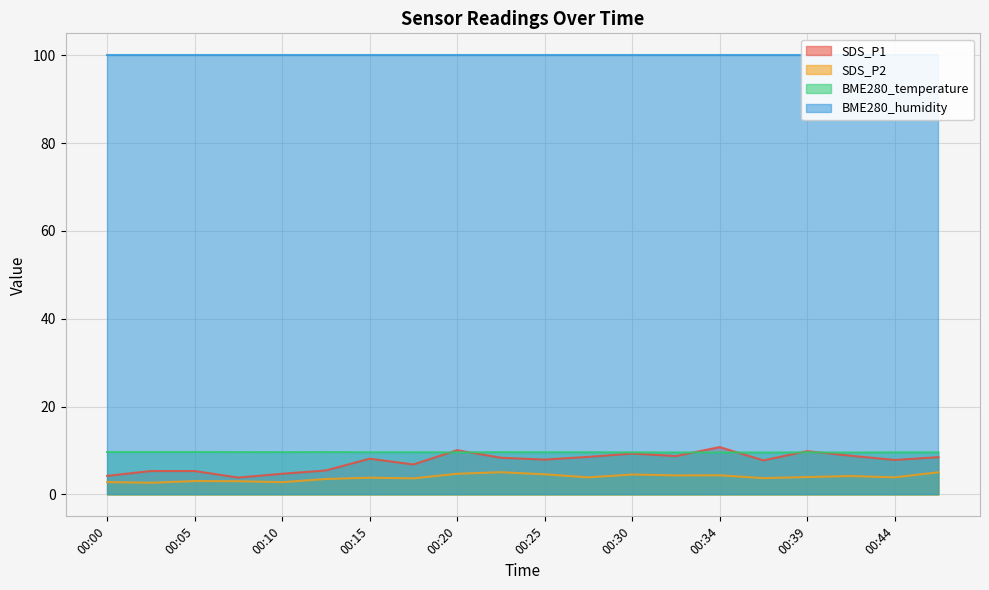

True or false: SDS_P2 has a value of 1.4 at 00:32.

False